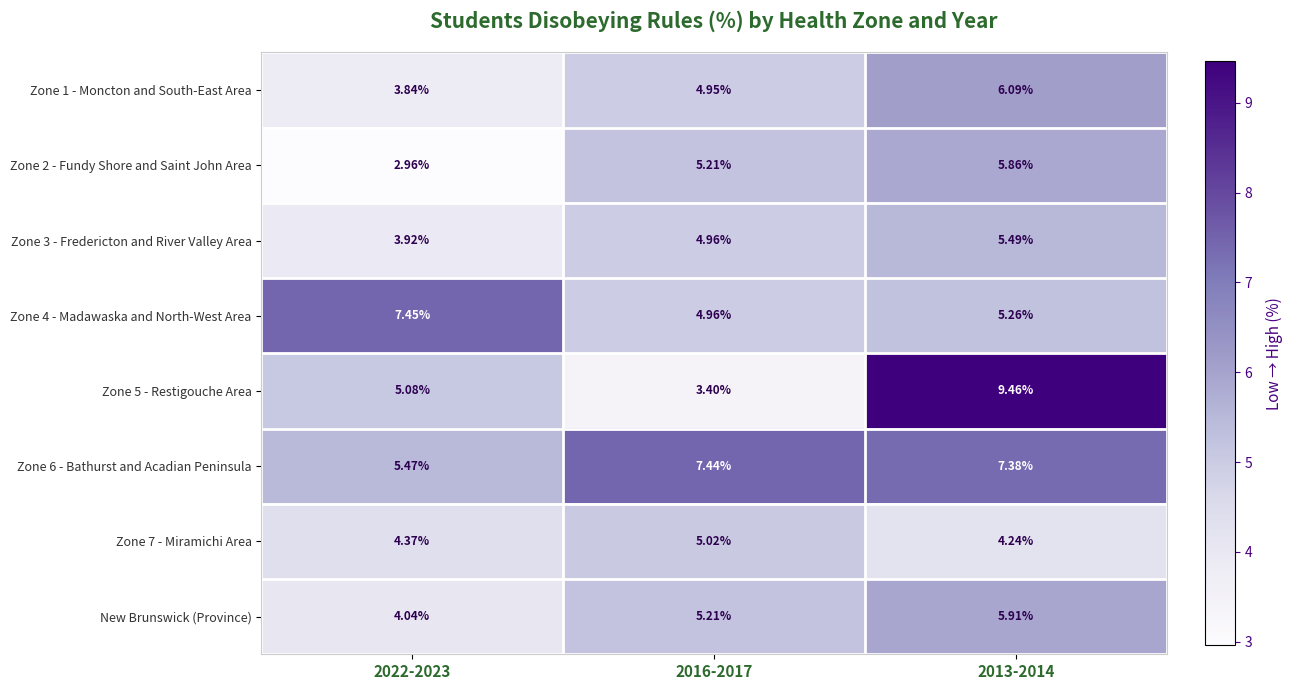

Is the value of Zone 6 - Bathurst and Acadian Peninsula at 2016-2017 greater than the value of New Brunswick (Province) at 2013-2014?

Yes